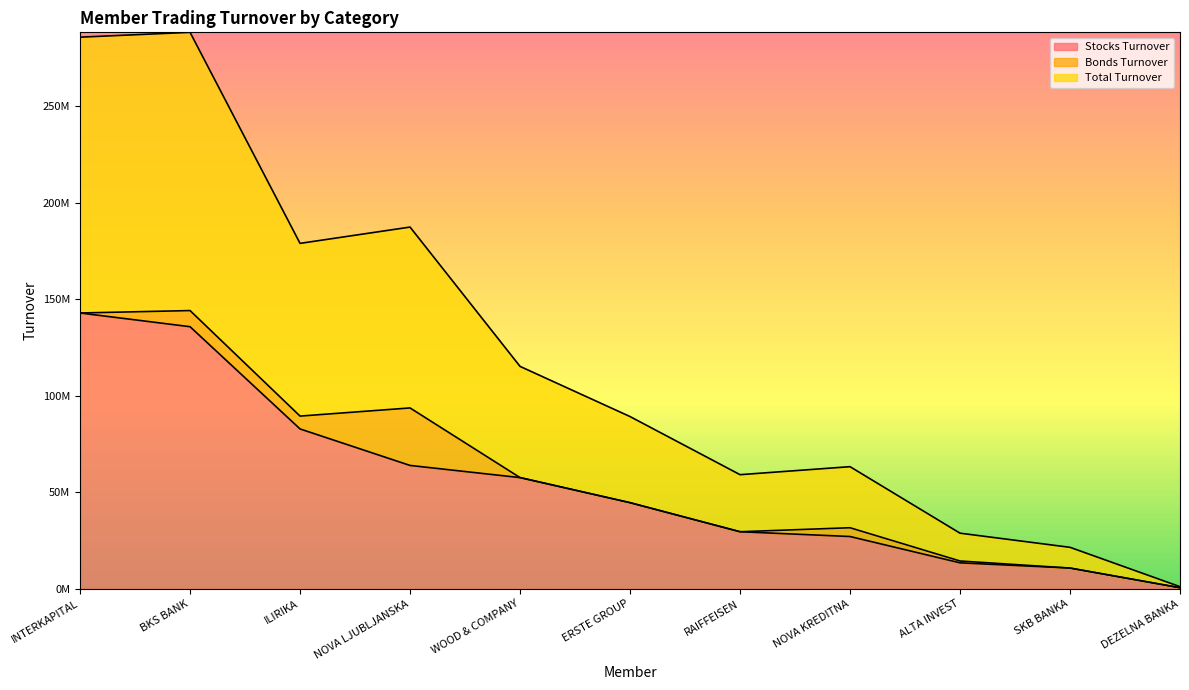

What is the sum of all Stocks Turnover values?

608744030.2